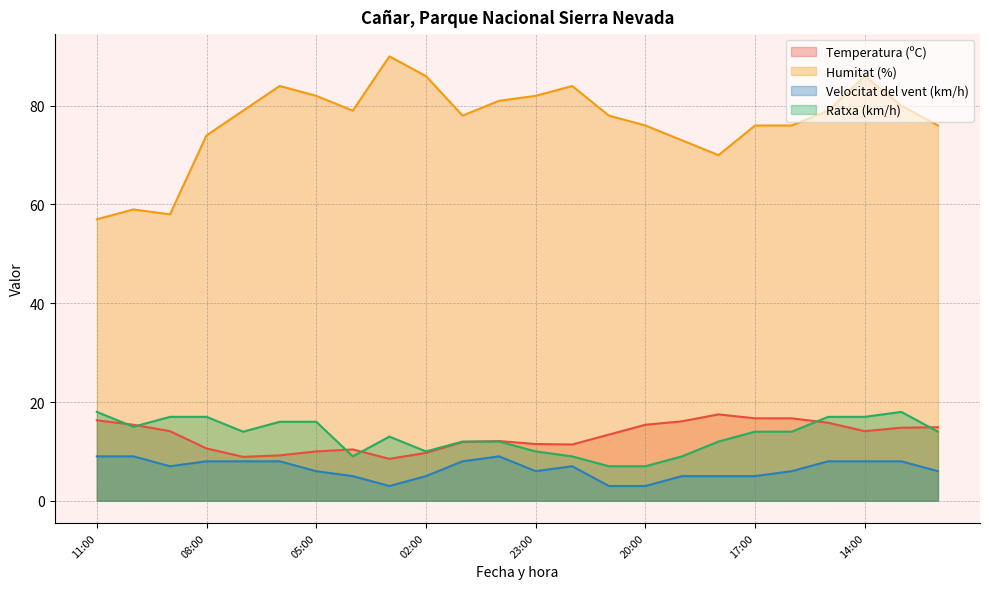

What is the label of the 24th point from the right?

11:00